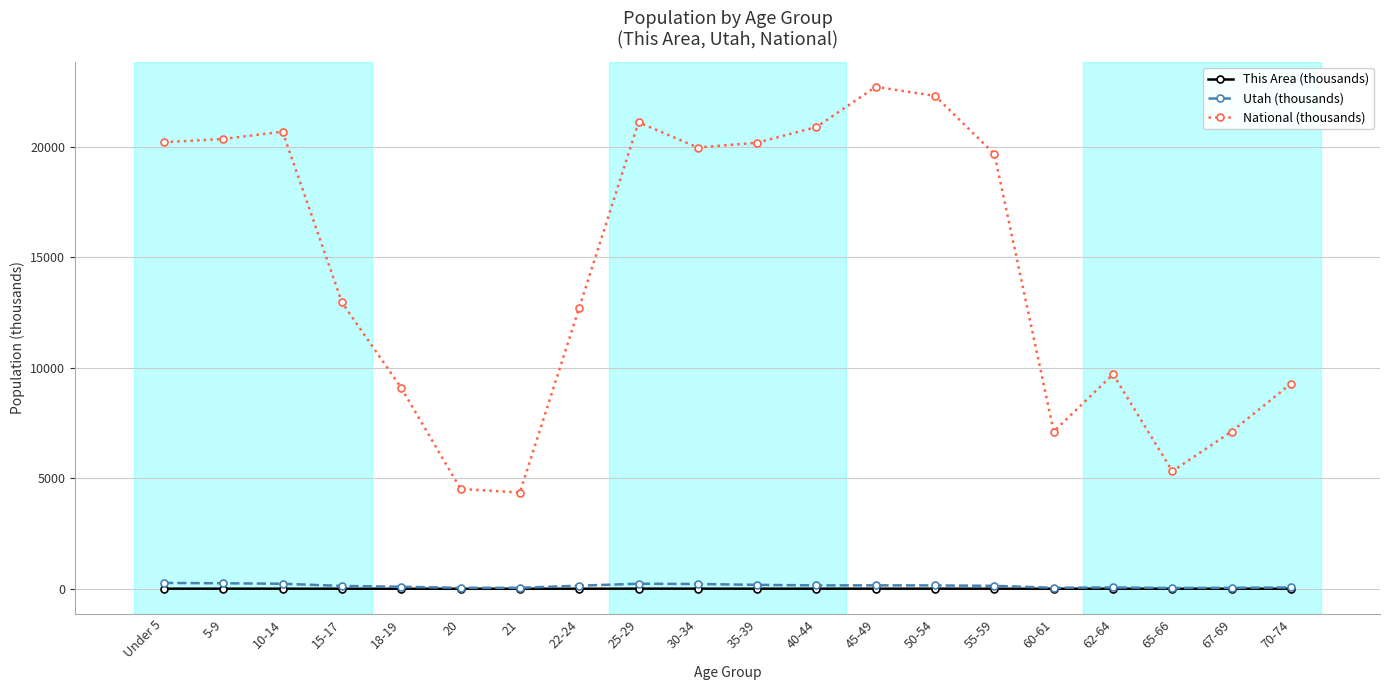

Count the number of categories in the chart.

20